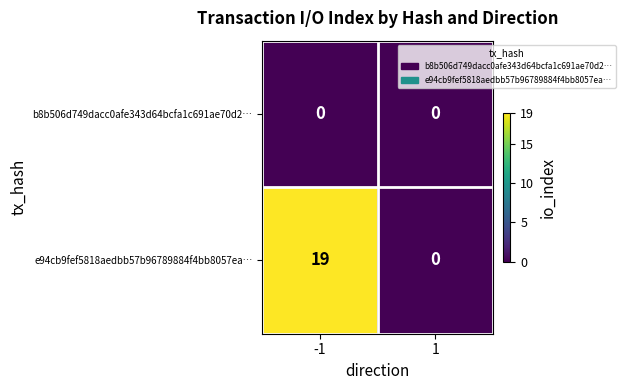

What is the maximum value shown in the chart?

19